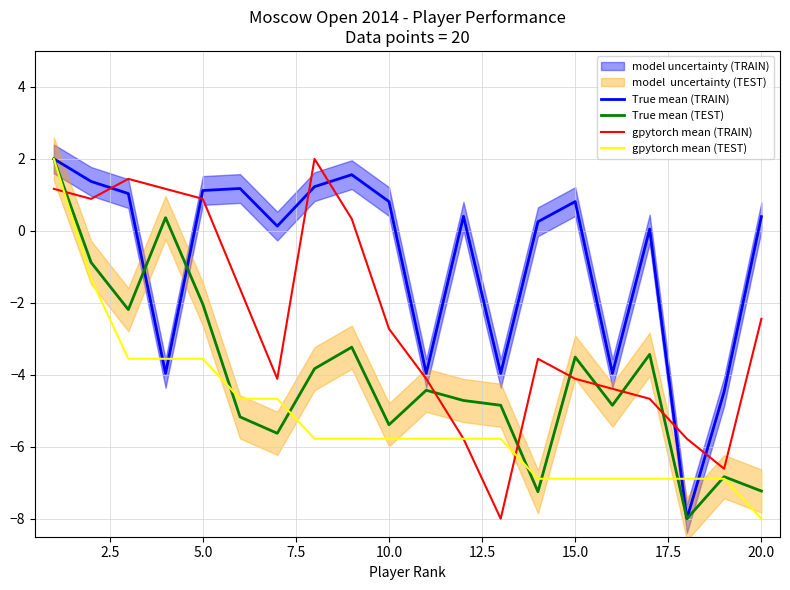

How many data points in gpytorch mean (TRAIN) are above -2?

8